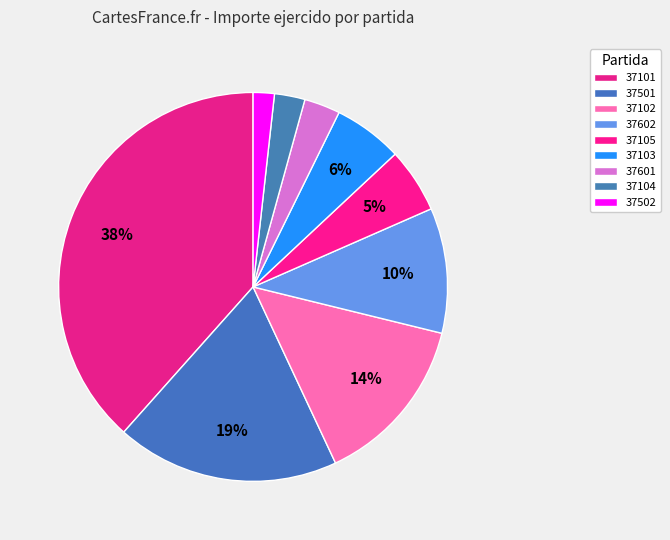

To the nearest percent, what portion does 37104 represent?

3%